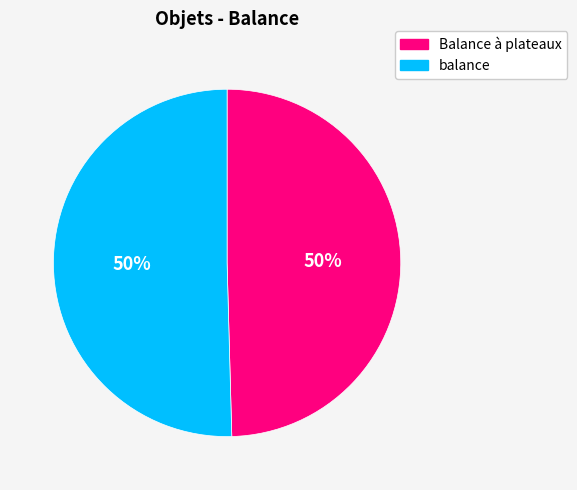

To the nearest percent, what percentage of the pie is Balance à plateaux?

50%